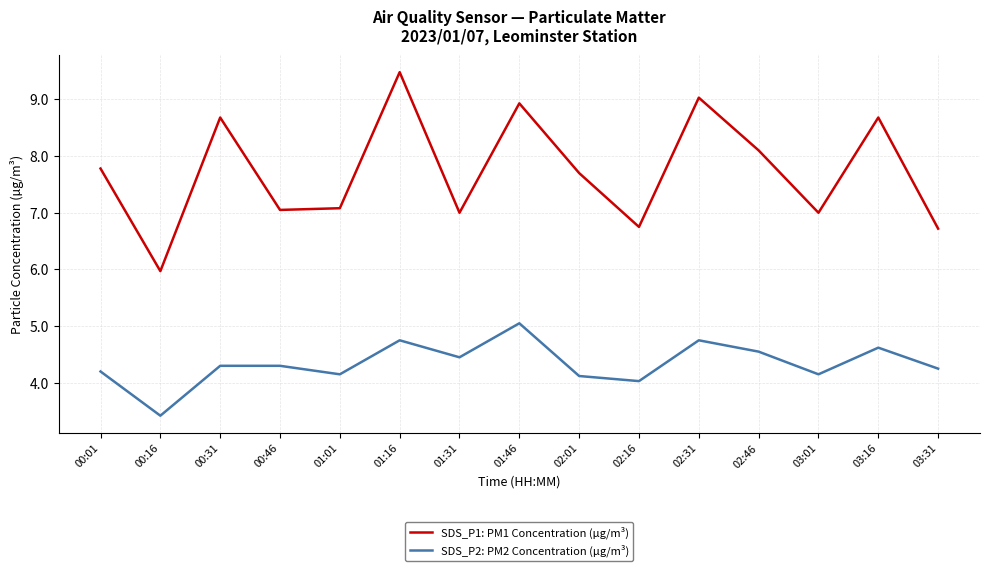

True or false: SDS_P1: PM1 Concentration (µg/m³) and SDS_P2: PM2 Concentration (µg/m³) intersect in this chart.

False